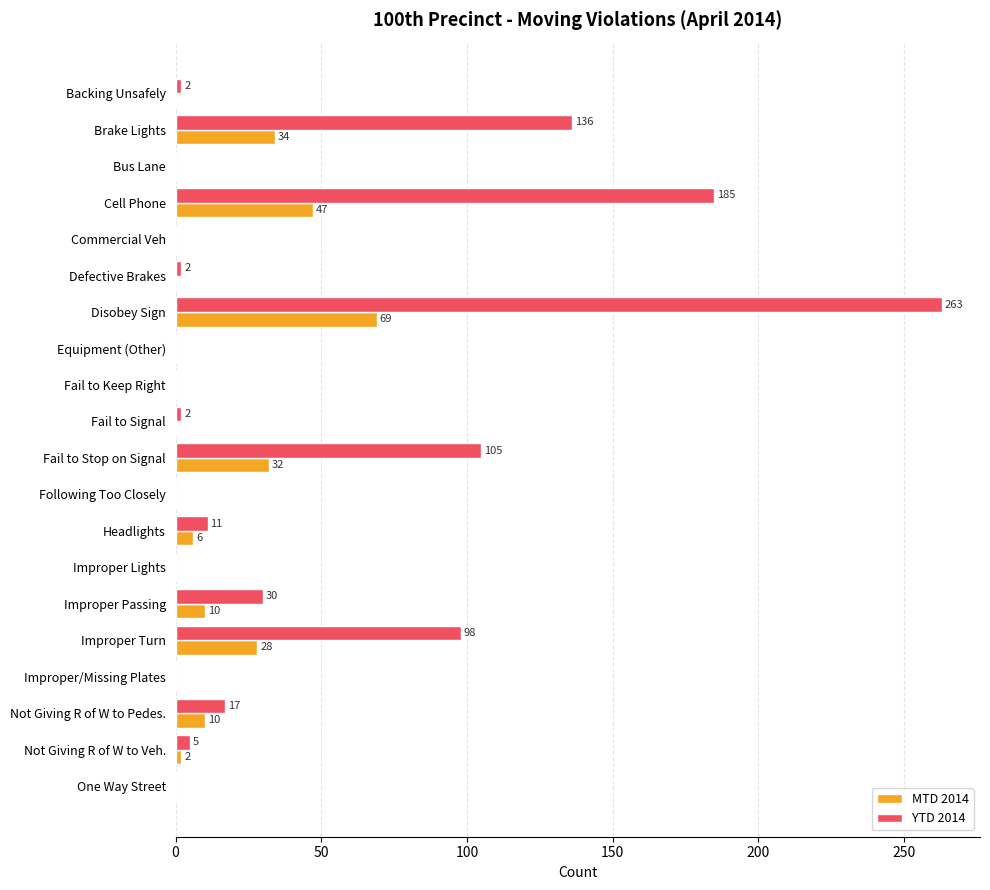

Which series has the largest range (max minus min)?

YTD 2014